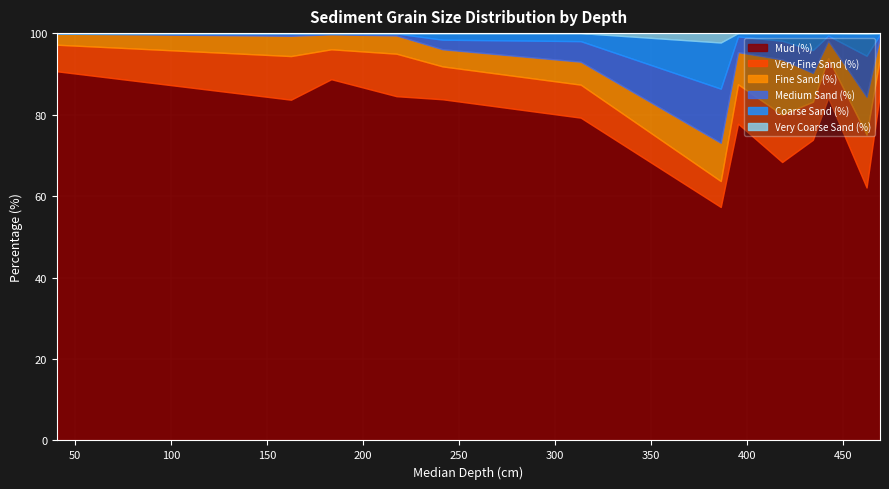

The Coarse Sand (%) series shows 0.9 at 442.5. True or false?

False